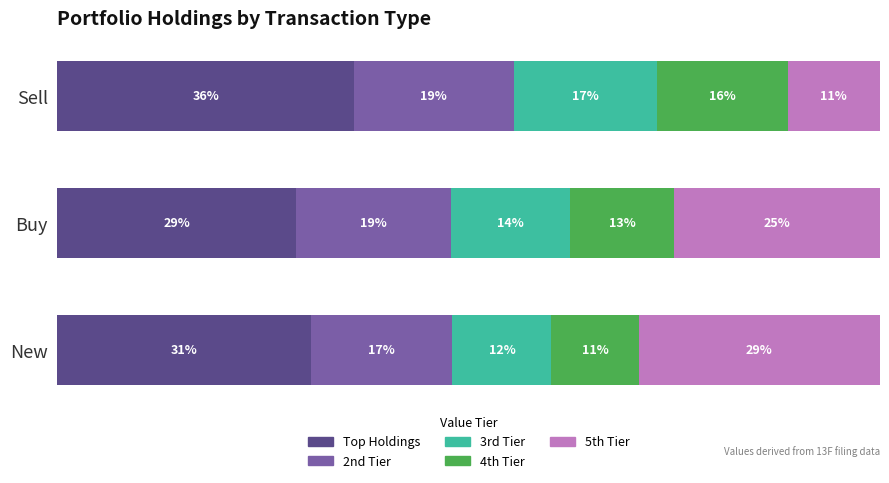

List the series in order of their peak value, lowest first.

4th Tier, 3rd Tier, 2nd Tier, 5th Tier, Top Holdings